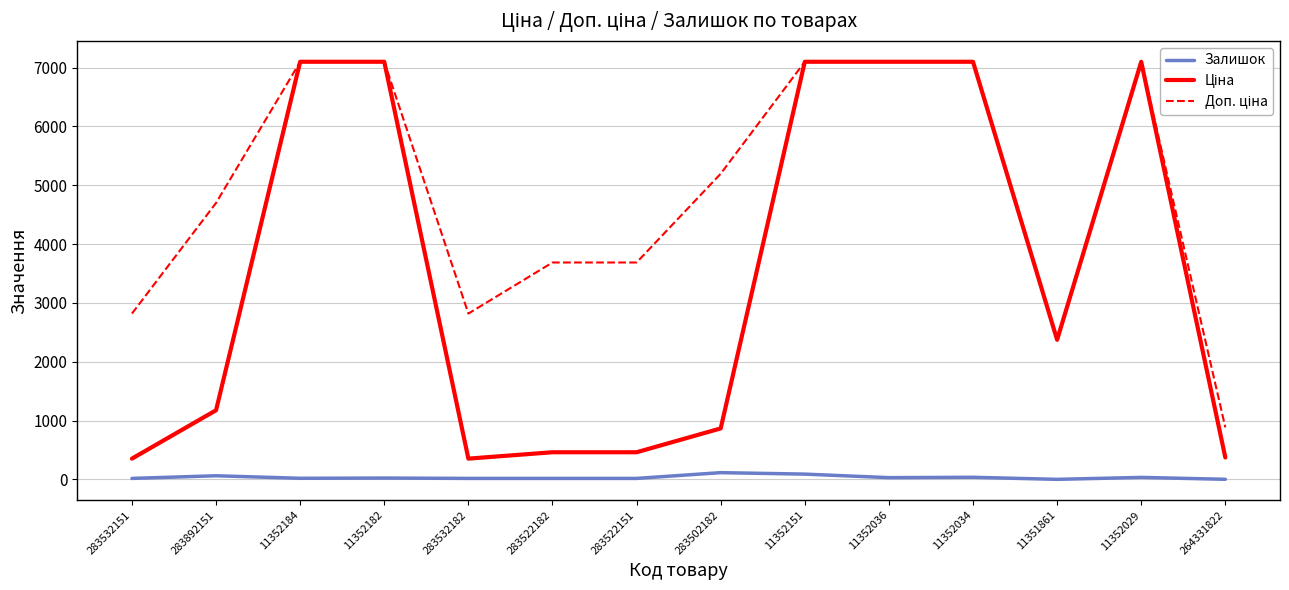

What is the total value across all series at 11351861?

4744.4